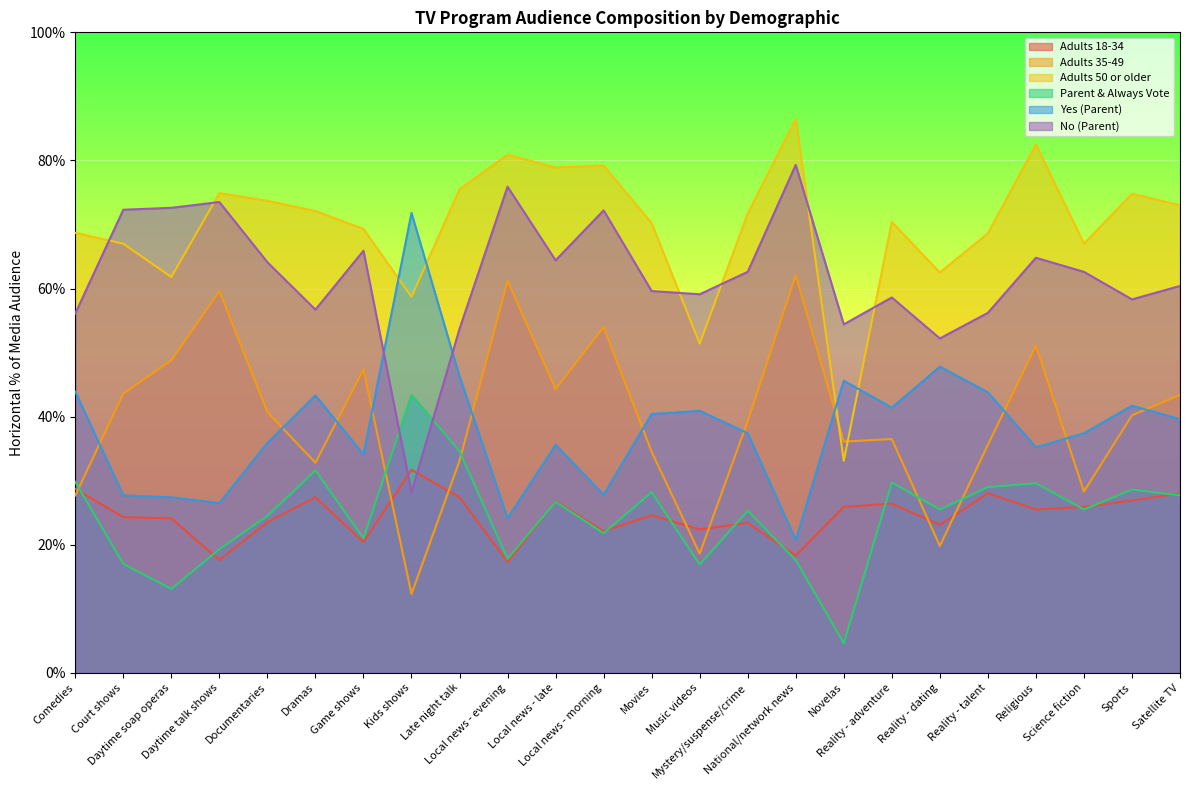

What is the difference between the Adults 35-49 values at Comedies and Music videos?

0.1